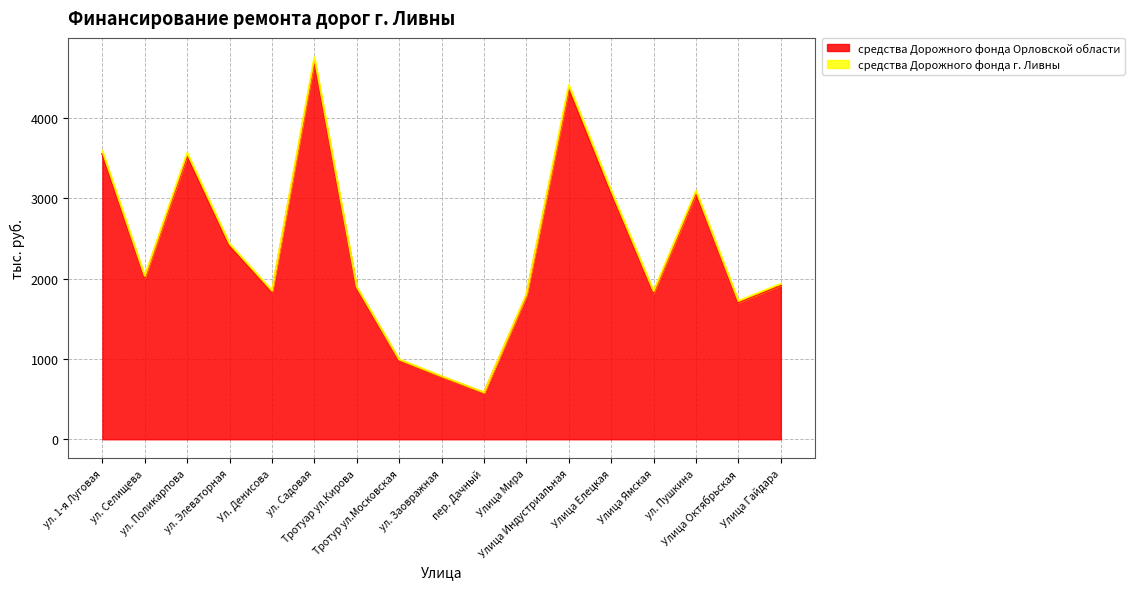

What is the value of the средства Дорожного фонда Орловской области point at the 16th from the left?

1705.0